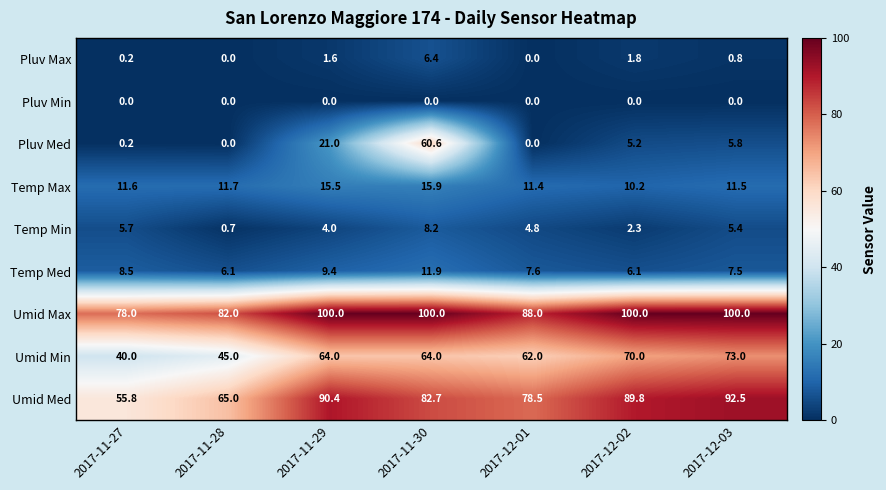

How many values in the Pluv Med series are below 5?

3